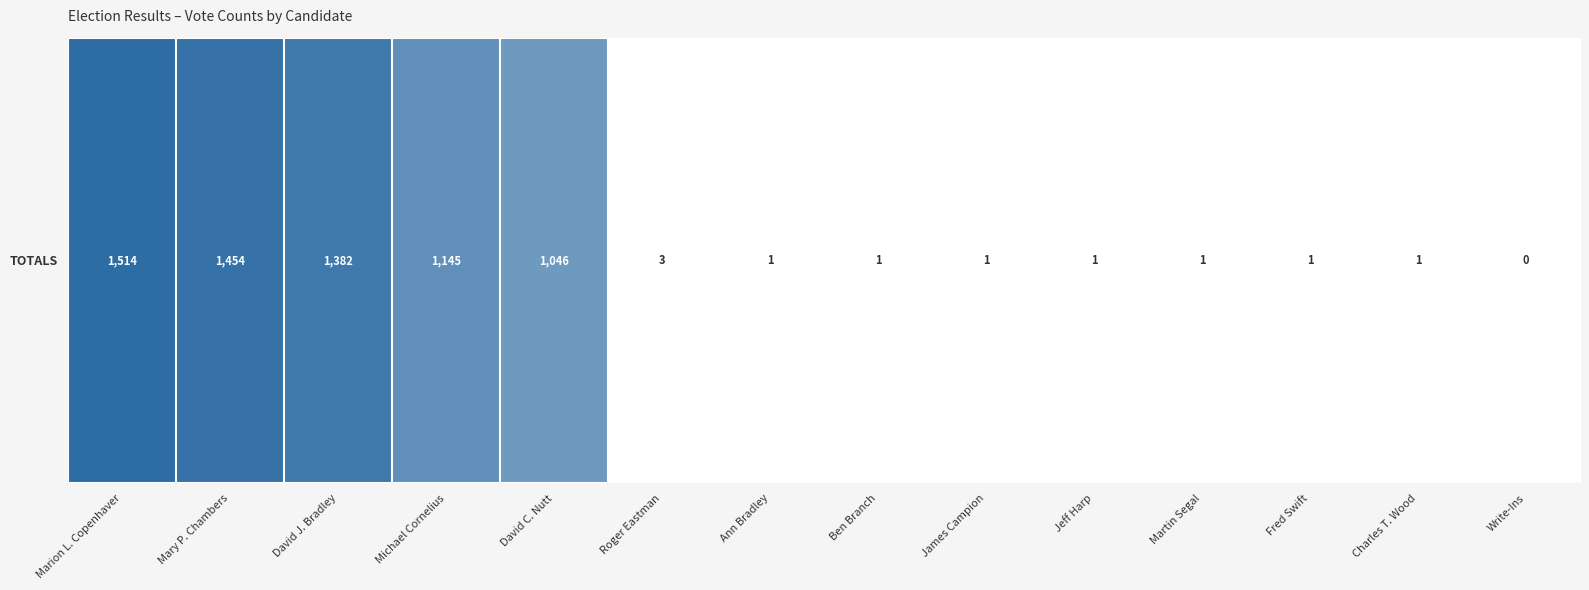

Which has a higher value, Roger Eastman or Martin Segal?

Roger Eastman